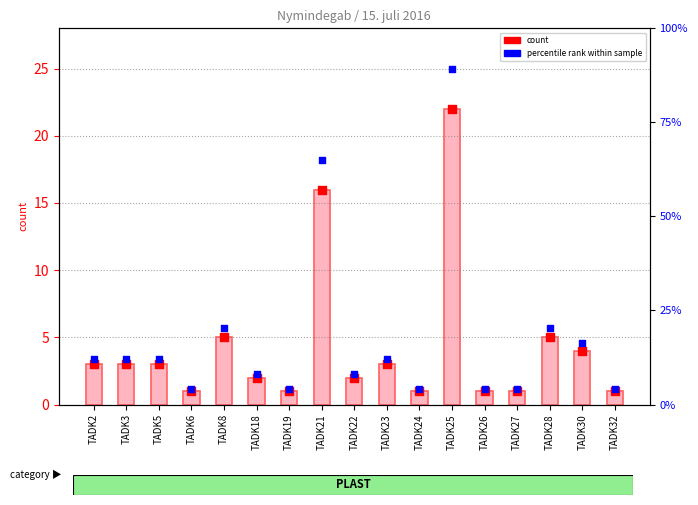

What is the change in value from TADK8 to TADK32?

-4